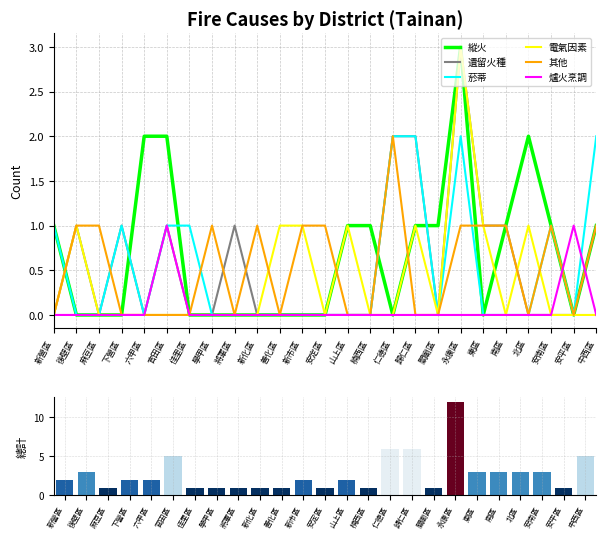

What is the spread (max minus min) of values at 麻豆區?

1